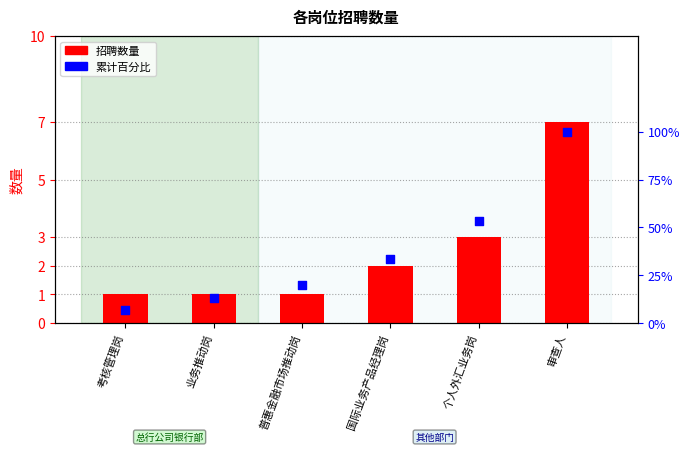

Which series reaches the maximum Y coordinate?

累计百分比